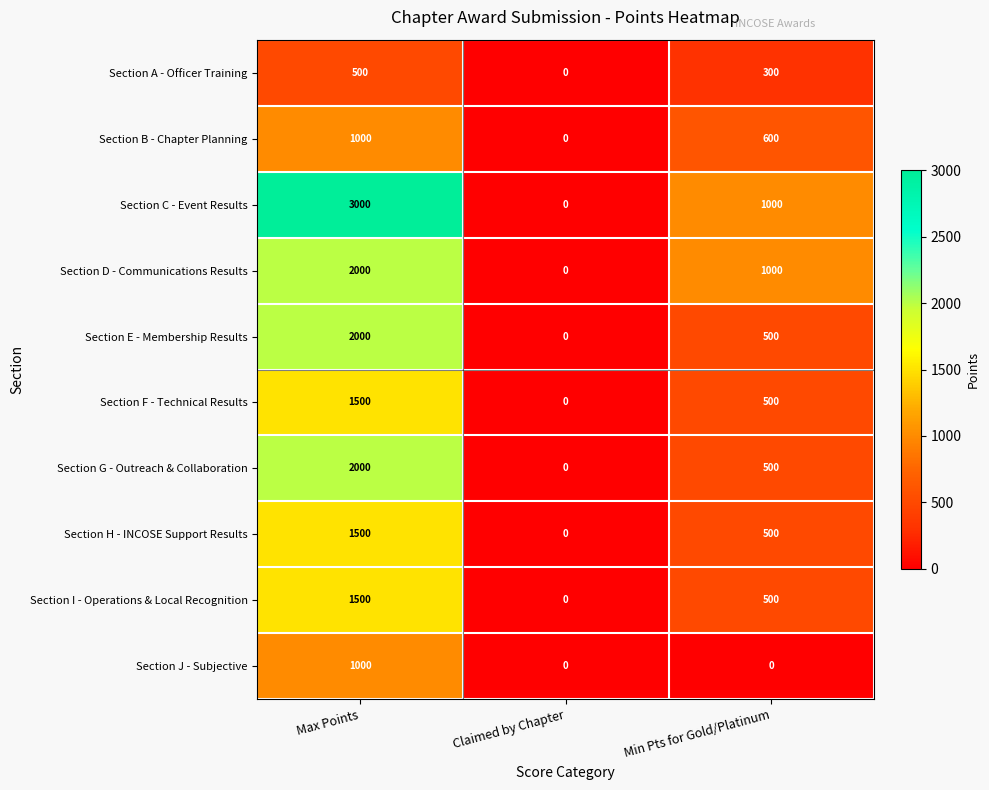

Where does the Section G - Outreach & Collaboration series first go above 500?

Max Points